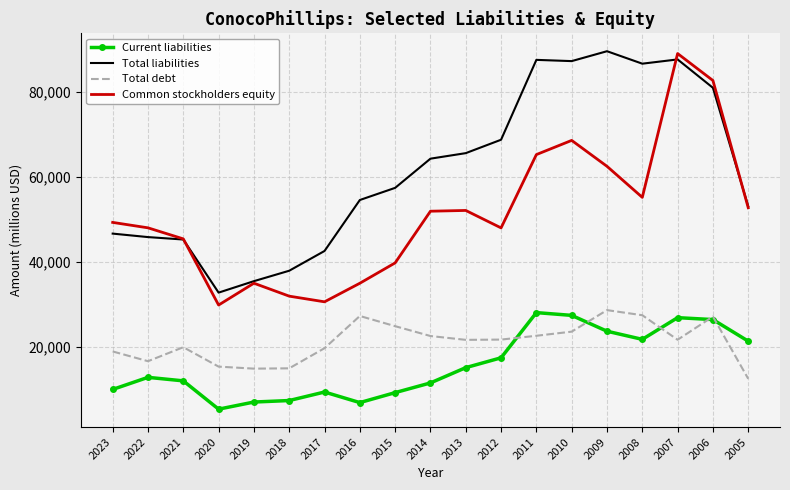

True or false: Total liabilities and Total debt cross at least once.

False